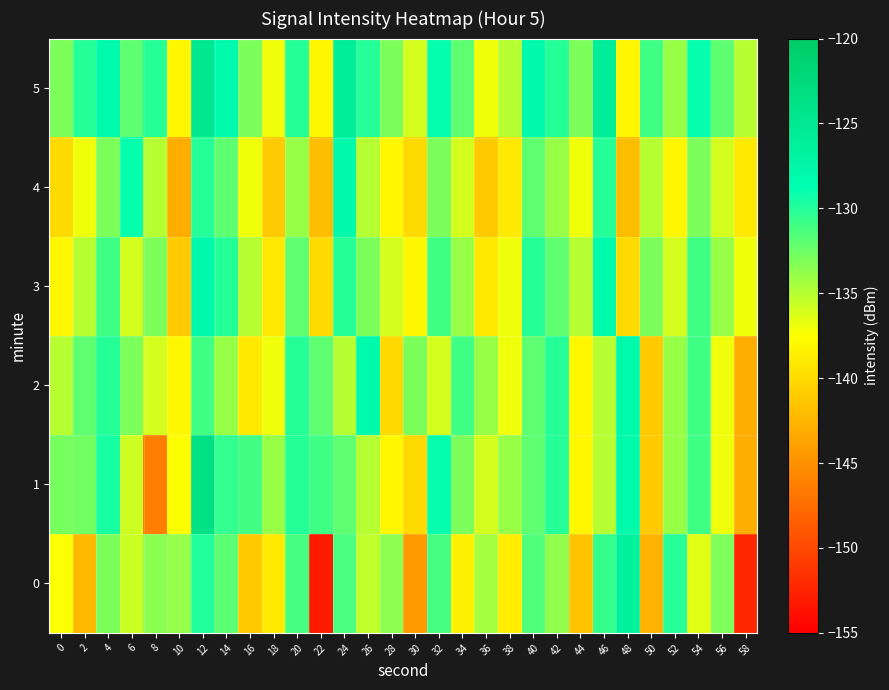

Reading left to right, what are all the values shown in this chart?

0: 0=-137.4	2=-142.2	4=-133.0	6=-135.7	8=-133.5	10=-133.9	12=-129.9	14=-131.9	16=-141.0	18=-138.9	20=-131.2	22=-153.2	24=-131.2	26=-135.3	28=-133.6	30=-144.3	32=-131.1	34=-138.4	36=-134.5	38=-138.6	40=-131.5	42=-133.8	44=-141.6	46=-130.6	48=-126.4	50=-142.7	52=-130.1	54=-136.5	56=-133.1	58=-152.3
1: 0=-132.8	2=-132.7	4=-129.5	6=-135.8	8=-146.3	10=-137.5	12=-123.5	14=-130.5	16=-131.0	18=-133.9	20=-130.0	22=-131.0	24=-132.0	26=-135.0	28=-138.0	30=-140.0	32=-129.0	34=-133.0	36=-136.0	38=-134.0	40=-132.0	42=-130.0	44=-138.0	46=-135.0	48=-128.0	50=-141.0	52=-134.0	54=-131.0	56=-137.0	58=-143.0
2: 0=-135.0	2=-132.0	4=-130.0	6=-133.0	8=-136.0	10=-138.0	12=-131.0	14=-134.0	16=-139.0	18=-137.0	20=-130.0	22=-132.0	24=-135.0	26=-128.0	28=-140.0	30=-133.0	32=-136.0	34=-131.0	36=-134.0	38=-137.0	40=-132.0	42=-130.0	44=-138.0	46=-135.0	48=-128.0	50=-141.0	52=-134.0	54=-131.0	56=-137.0	58=-143.0
3: 0=-138.0	2=-135.0	4=-131.0	6=-136.0	8=-133.0	10=-141.0	12=-128.0	14=-130.0	16=-135.0	18=-139.0	20=-132.0	22=-140.0	24=-130.0	26=-133.0	28=-136.0	30=-138.0	32=-131.0	34=-134.0	36=-139.0	38=-137.0	40=-130.0	42=-132.0	44=-135.0	46=-128.0	48=-140.0	50=-133.0	52=-136.0	54=-131.0	56=-134.0	58=-137.0
4: 0=-140.0	2=-137.0	4=-133.0	6=-129.0	8=-135.0	10=-143.0	12=-130.0	14=-132.0	16=-137.0	18=-141.0	20=-134.0	22=-142.0	24=-128.0	26=-135.0	28=-138.0	30=-140.0	32=-133.0	34=-136.0	36=-141.0	38=-139.0	40=-132.0	42=-134.0	44=-137.0	46=-130.0	48=-142.0	50=-135.0	52=-138.0	54=-133.0	56=-136.0	58=-139.0
5: 0=-133.0	2=-130.0	4=-128.0	6=-132.0	8=-130.0	10=-138.0	12=-125.0	14=-128.0	16=-133.0	18=-137.0	20=-130.0	22=-138.0	24=-126.0	26=-130.0	28=-133.0	30=-136.0	32=-129.0	34=-132.0	36=-137.0	38=-135.0	40=-128.0	42=-130.0	44=-133.0	46=-126.0	48=-138.0	50=-131.0	52=-134.0	54=-129.0	56=-132.0	58=-135.0